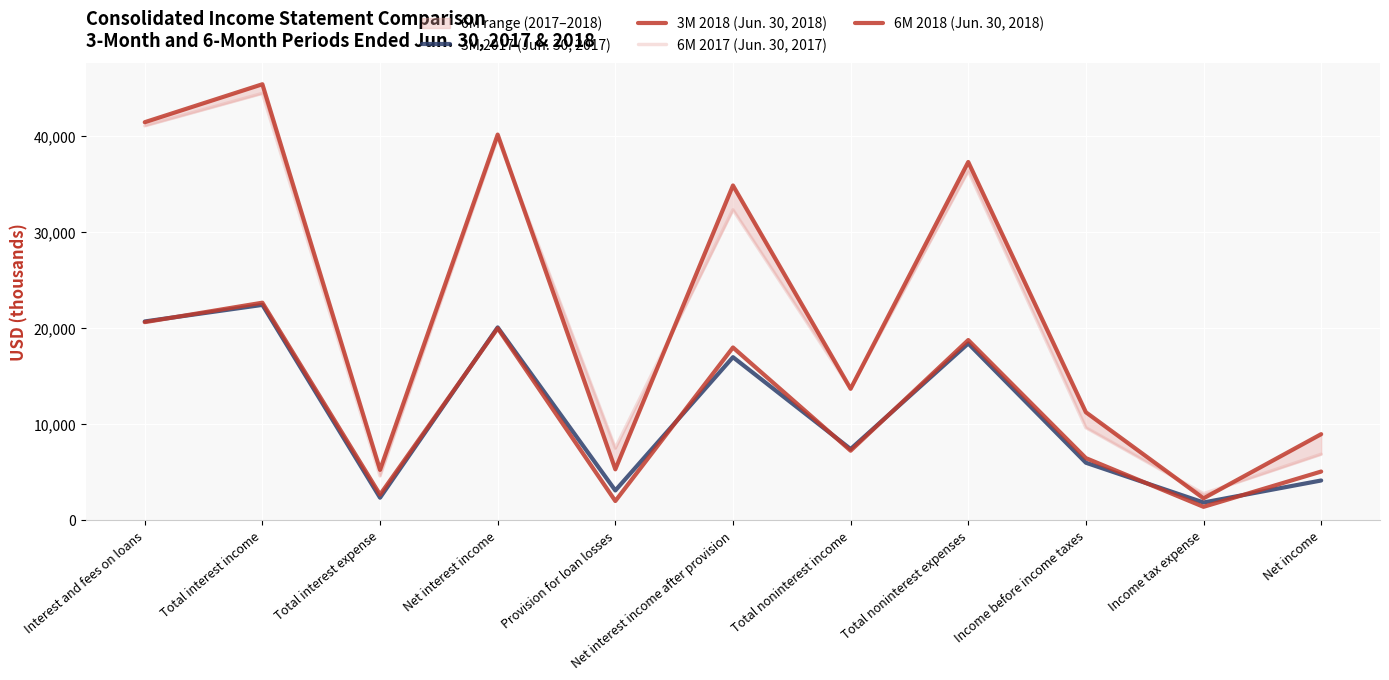

What is the label of the 3rd point from the left?

Total interest expense